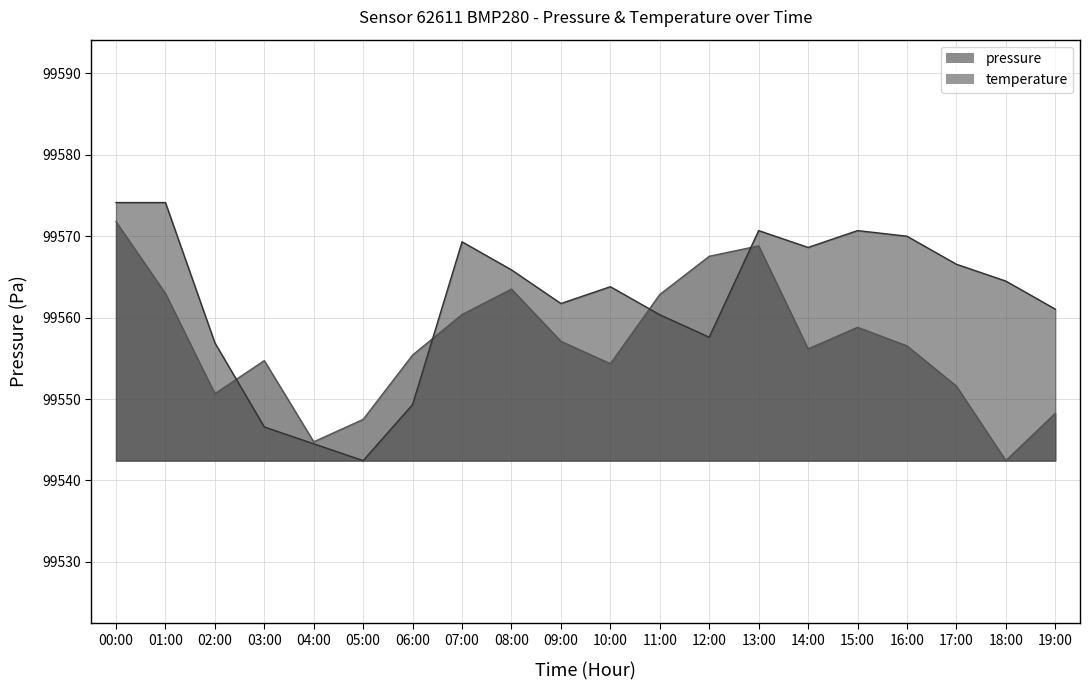

What is the total value across all series at 10:00?

199118.1